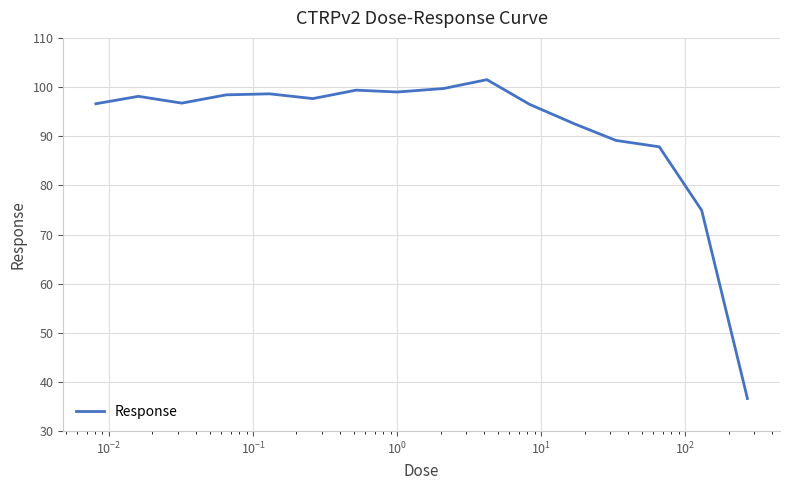

What is the sum of all values?

1463.2